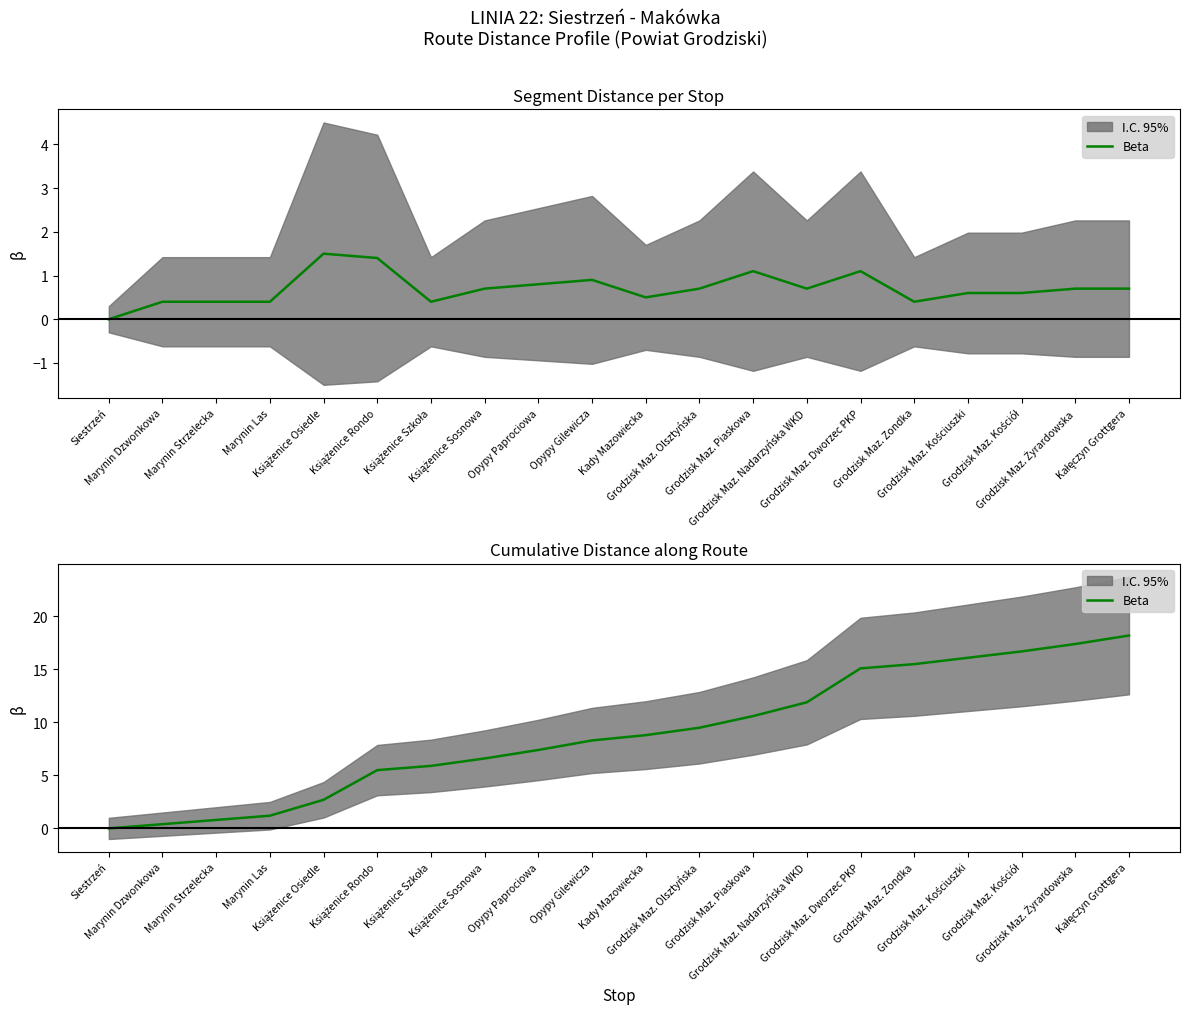

Reading left to right, extract all data points from this chart.

0.0	0.4	0.8	1.2	2.7	5.5	5.9	6.6	7.4	8.3	8.8	9.5	10.6	11.9	15.1	15.5	16.1	16.7	17.4	18.2